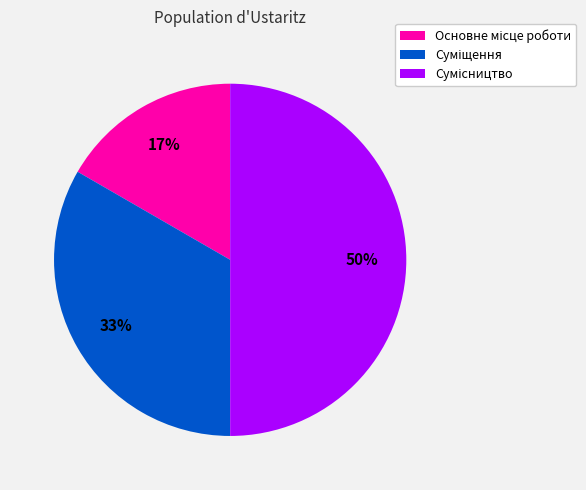

To the nearest percent, what is the average slice percentage?

33%